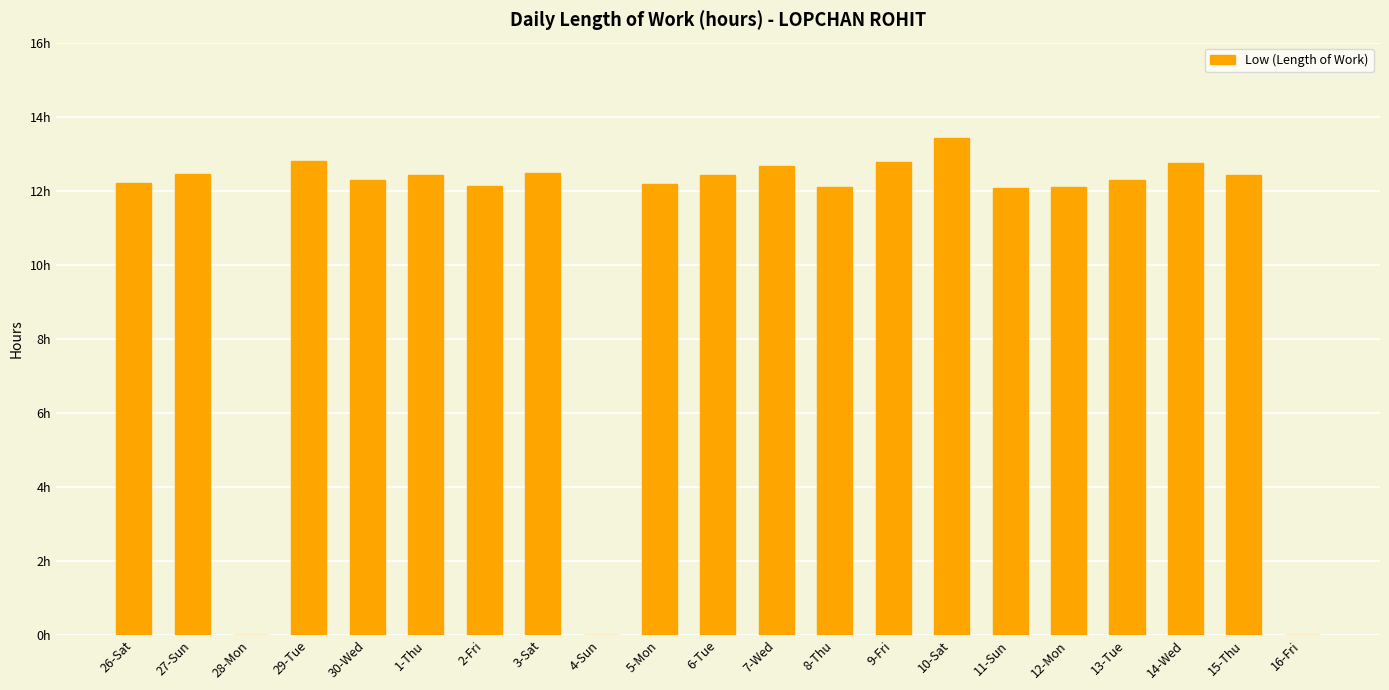

Which has a higher value, 14-Wed or 3-Sat?

14-Wed